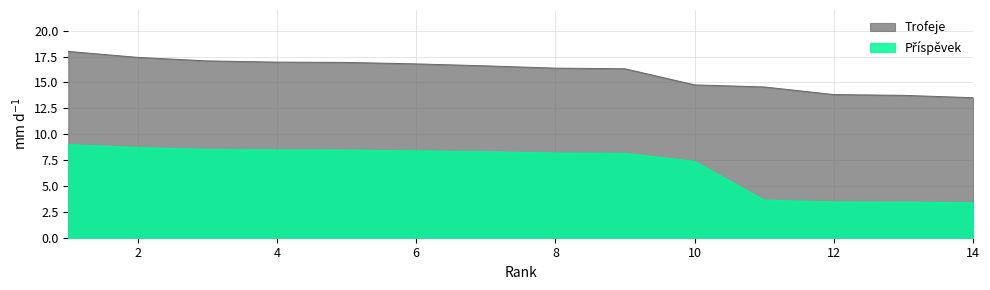

Which label corresponds to the smallest value in the chart?

14